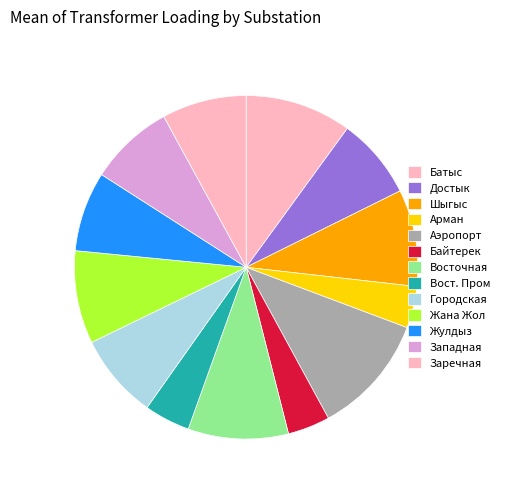

The Жана Жол slice represents 14% of the pie. True or false?

False